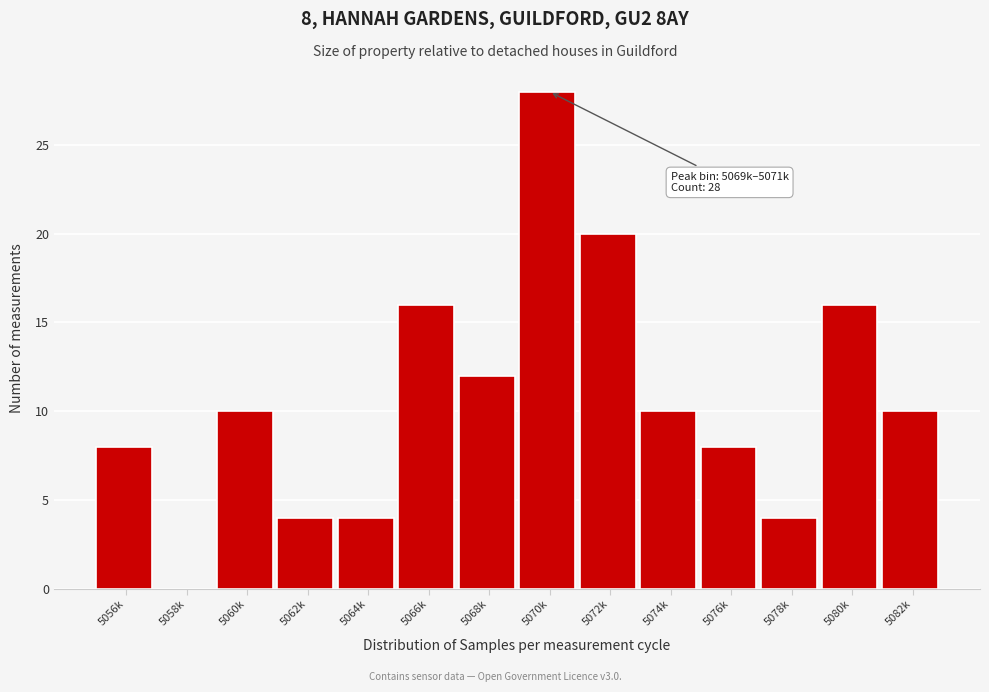

Reading left to right, list all the values displayed in this chart.

5056k=8	5058k=0	5060k=10	5062k=4	5064k=4	5066k=16	5068k=12	5070k=28	5072k=20	5074k=10	5076k=8	5078k=4	5080k=16	5082k=10